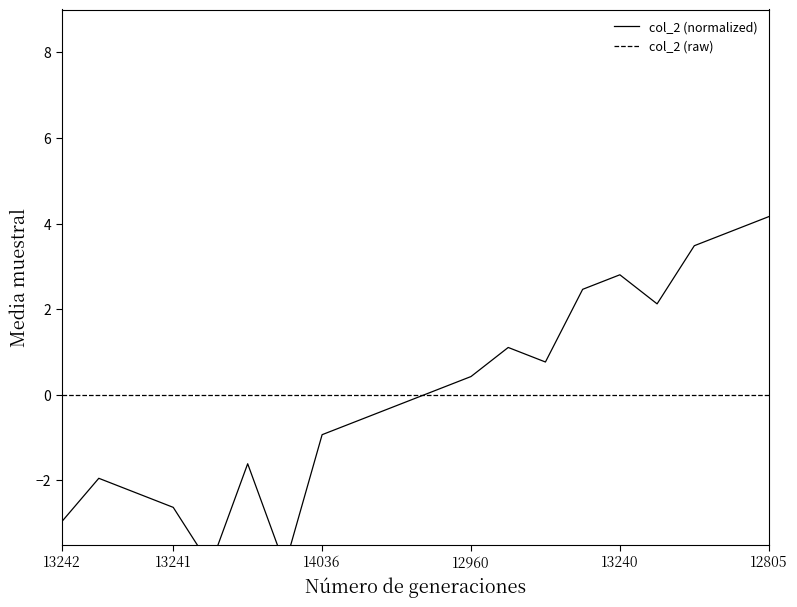

Rank the series by their maximum value, from highest to lowest.

col_2 (normalized), col_2 (raw)